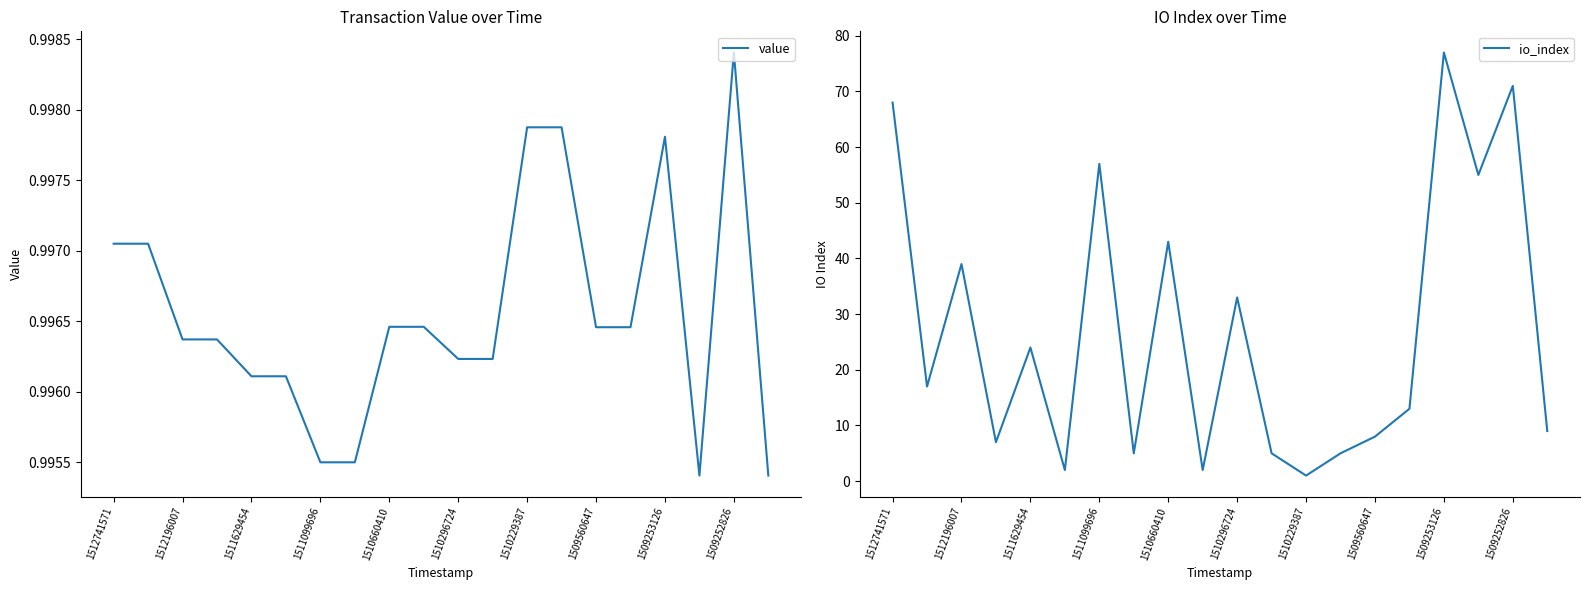

Which category has the highest value in the value series?

1509252826